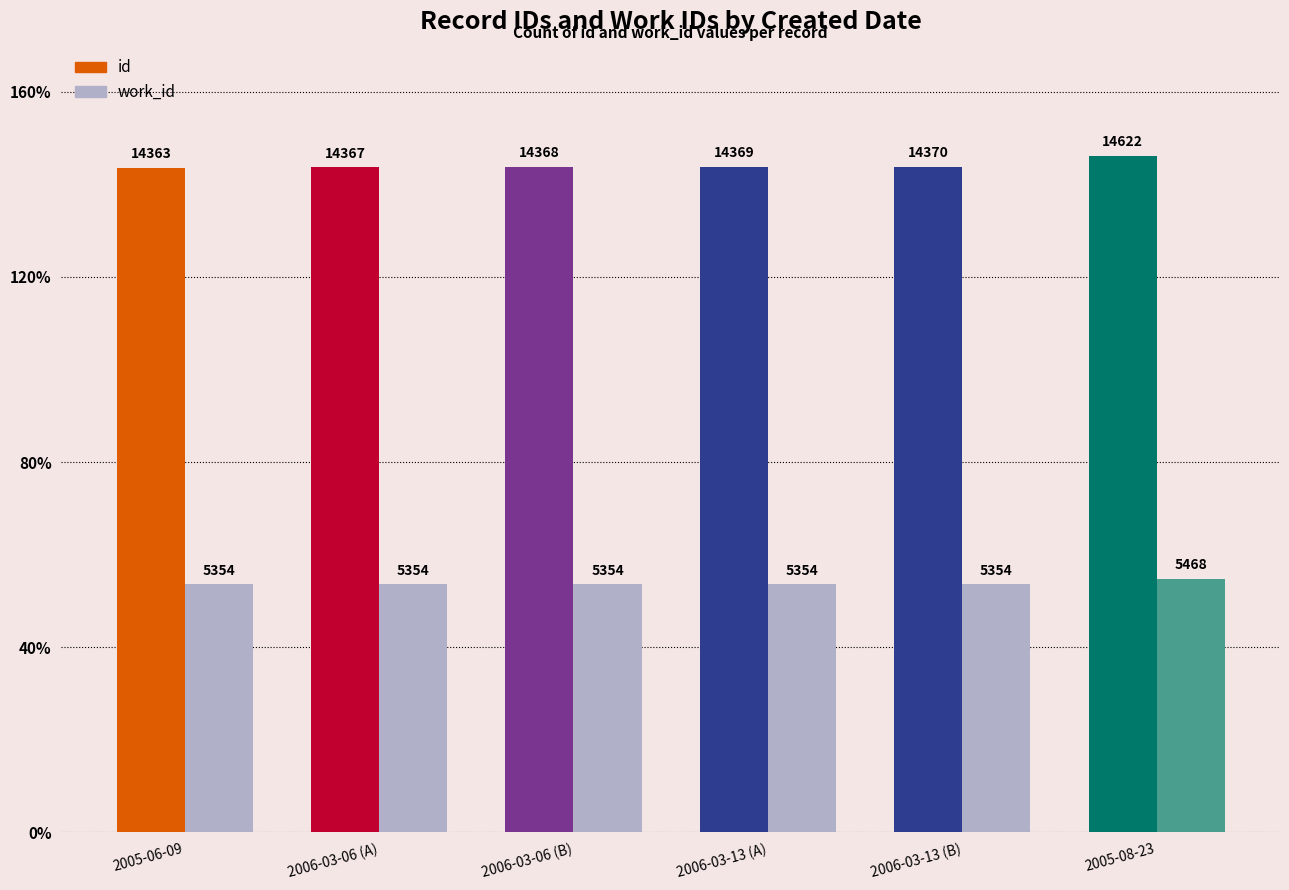

List the series in order of their overall mean, lowest first.

work_id, id